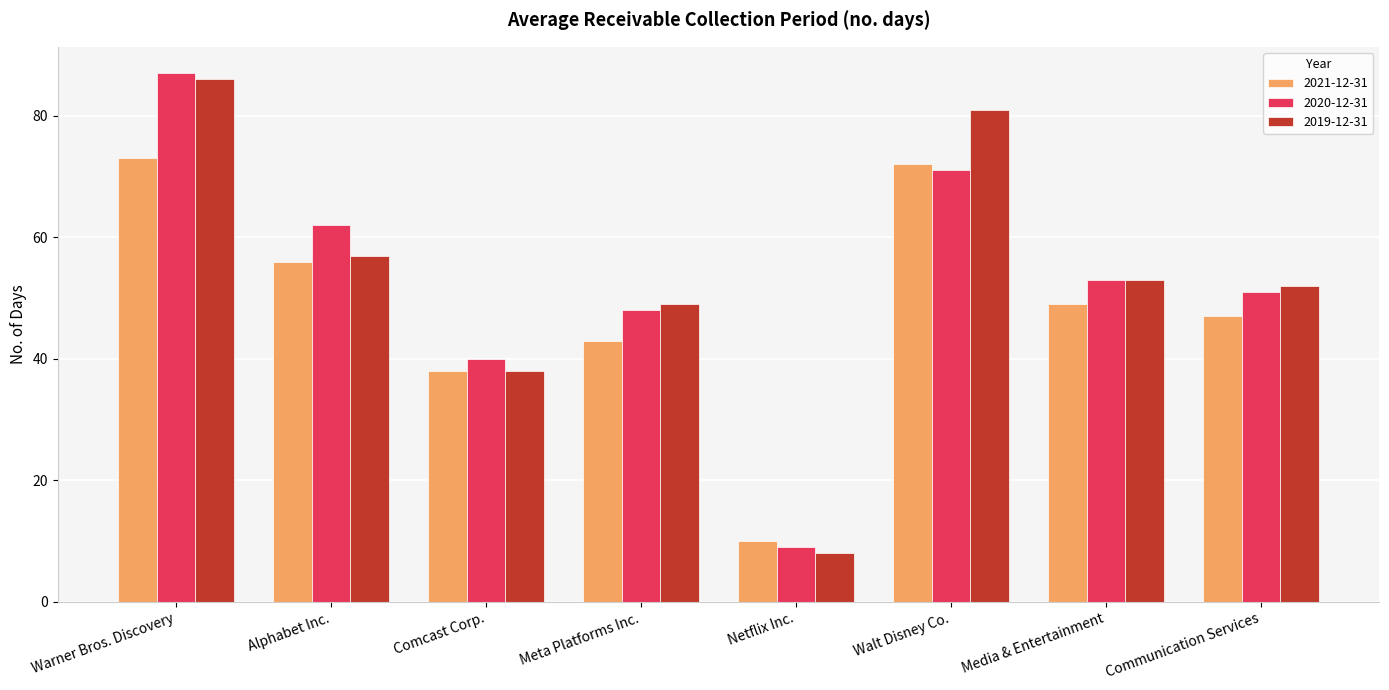

What is the average value of the 2019-12-31 series?

53